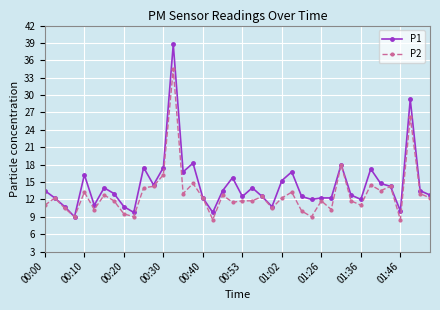

Which series has the largest total across all categories?

P1